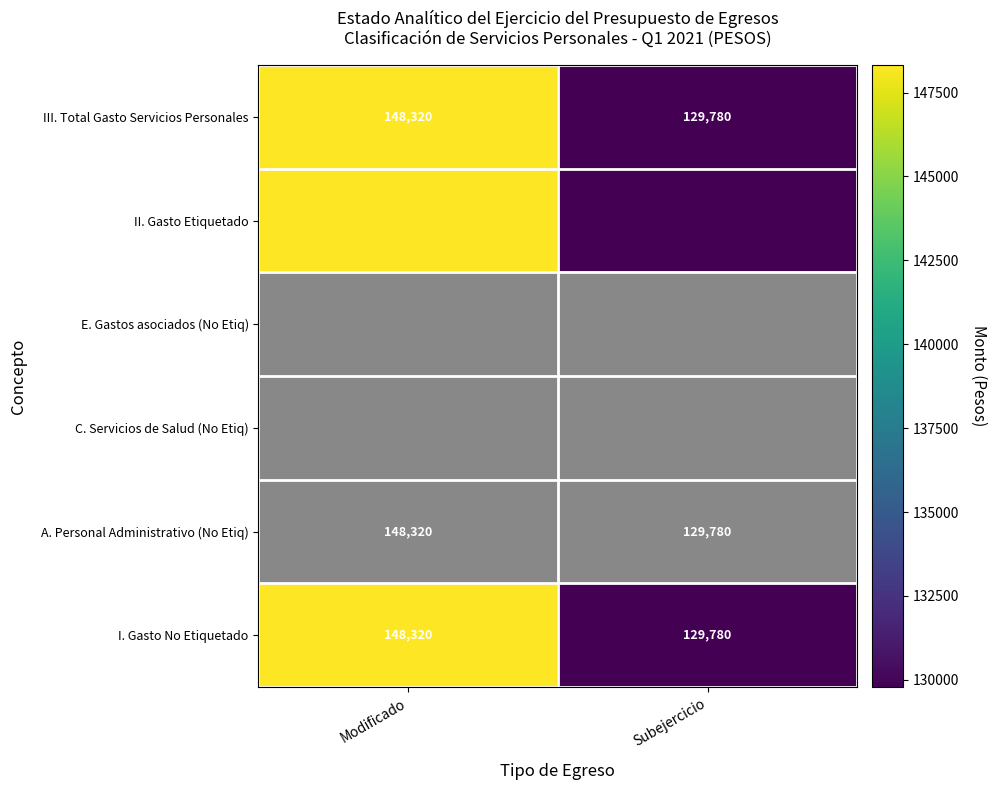

The I. Gasto No Etiquetado series shows 129780 at Subejercicio. True or false?

True